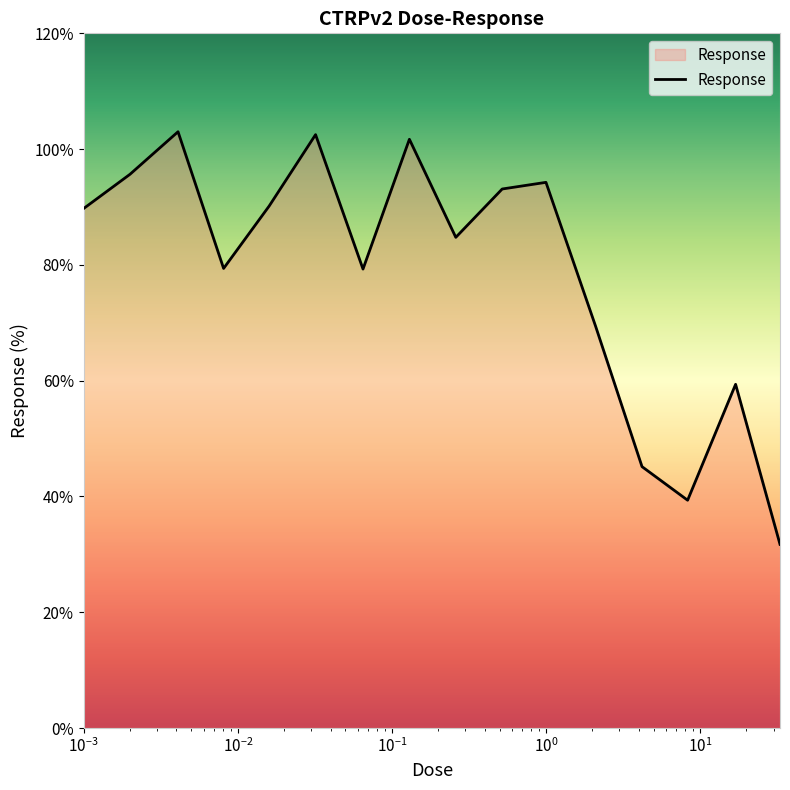

What is the minimum value shown in the chart?

31.7